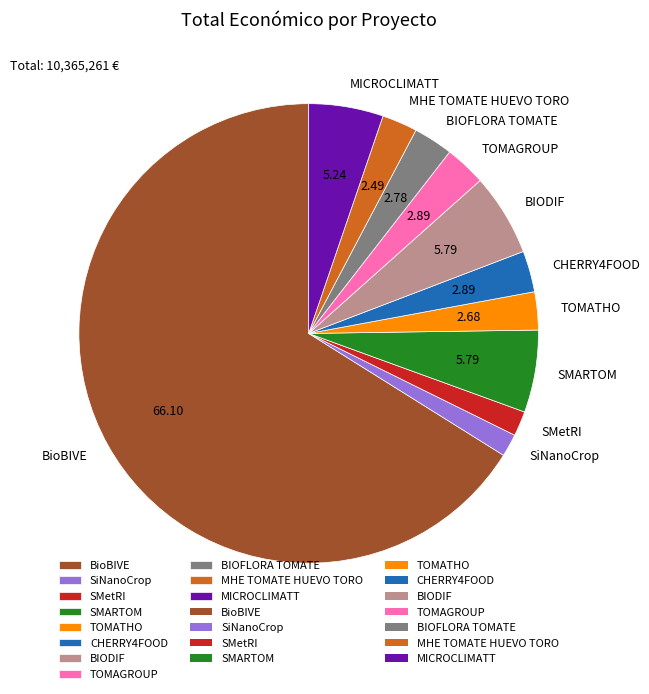

Is BioBIVE the majority of the pie?

Yes